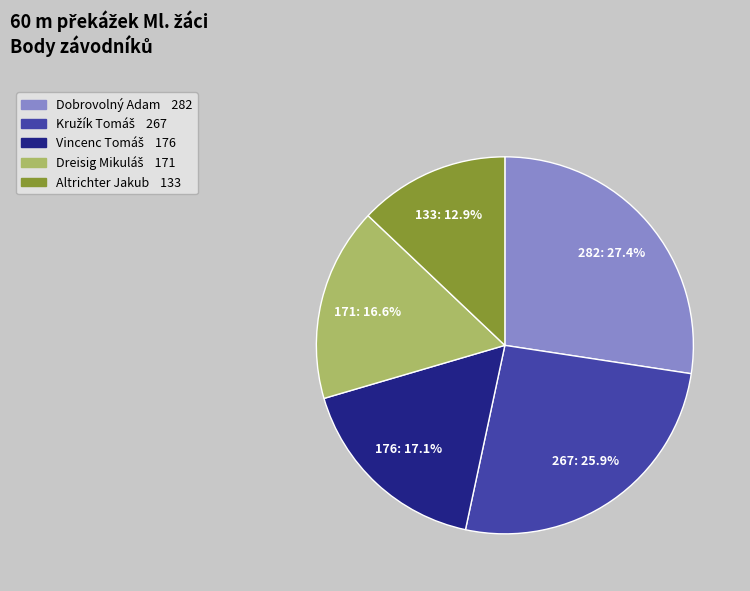

How many segments does this pie chart have?

5